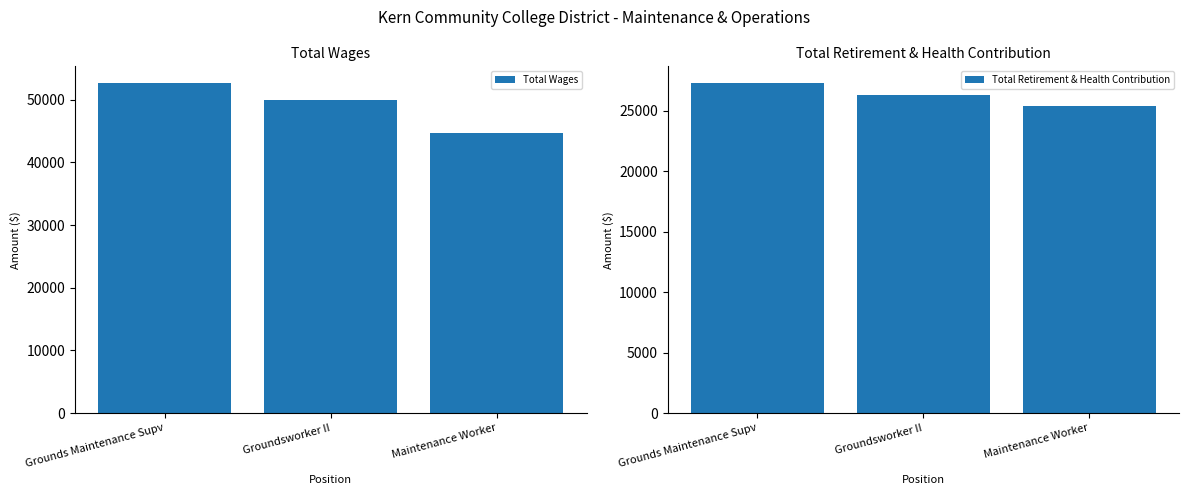

Are the bars grouped side by side (vs. stacked)?

Yes